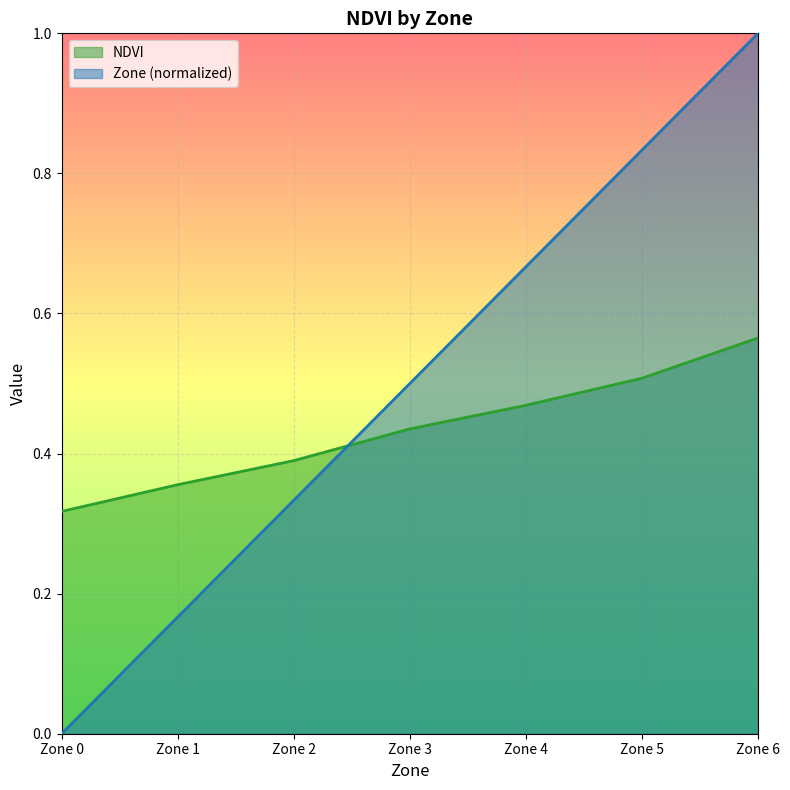

What is the highest value of the Zone series?

1.0